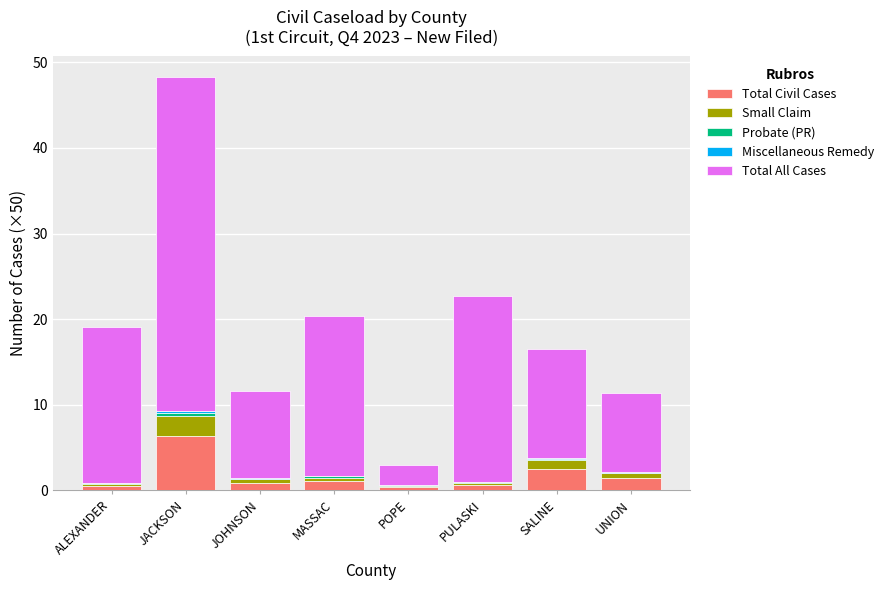

Is it true that Total Civil Cases equals 1.4 at UNION?

True